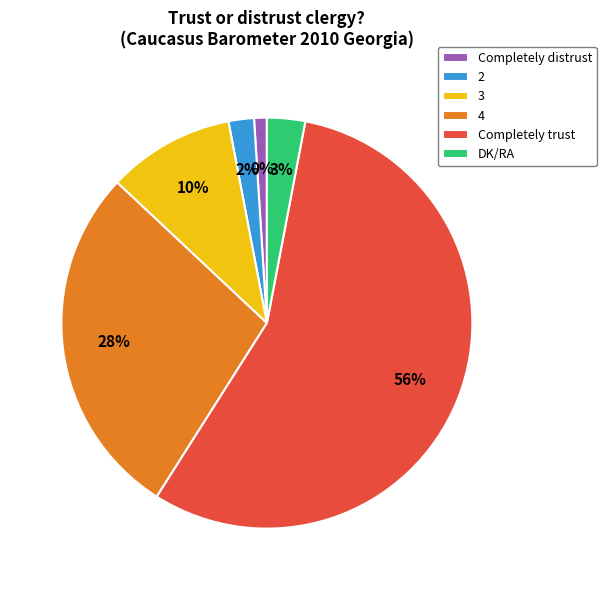

Count the number of slices in the pie.

6